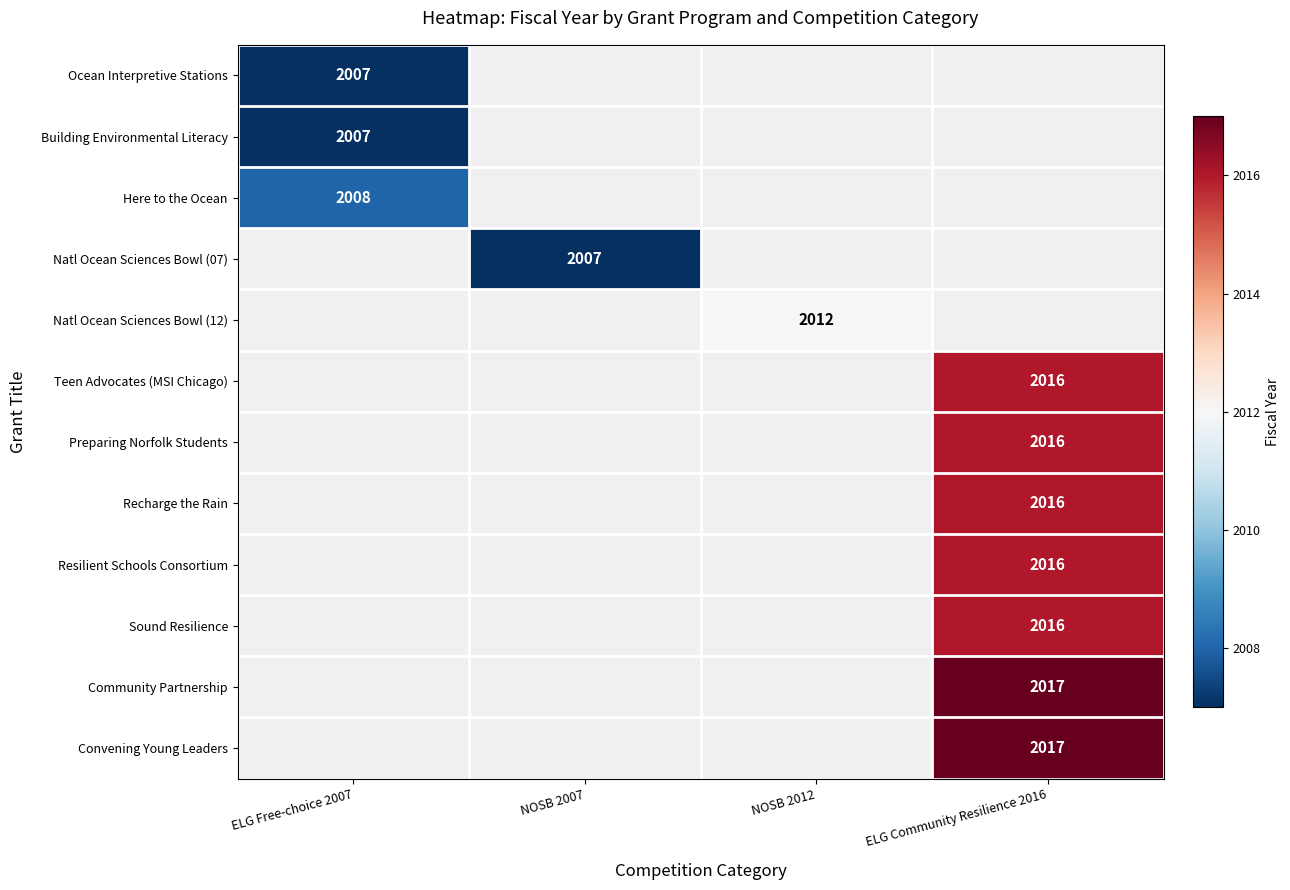

The Building Environmental Literacy series shows 1115 at ELG Free-choice 2007. True or false?

False